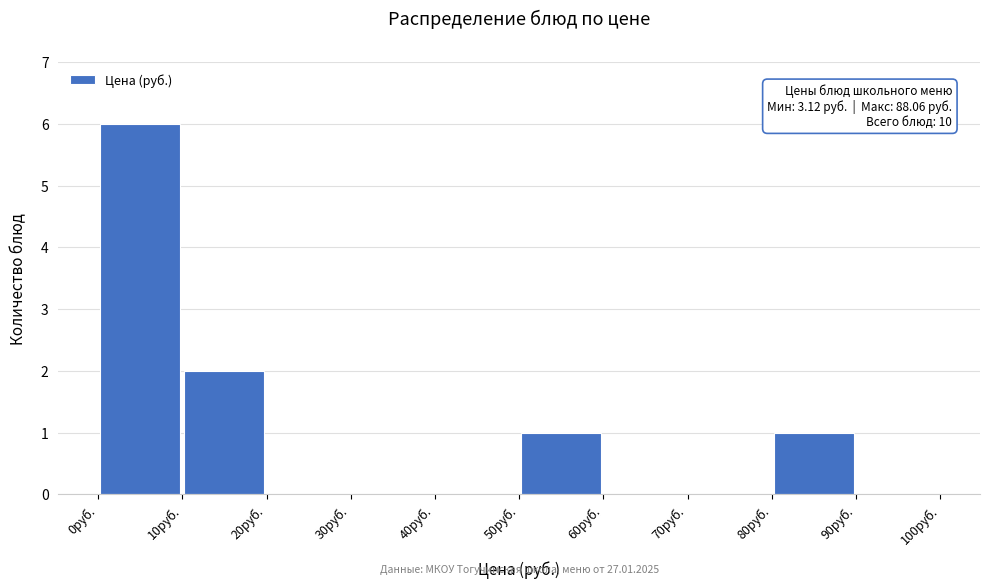

Over which range of the x-axis is the bar tallest?

0 to 10